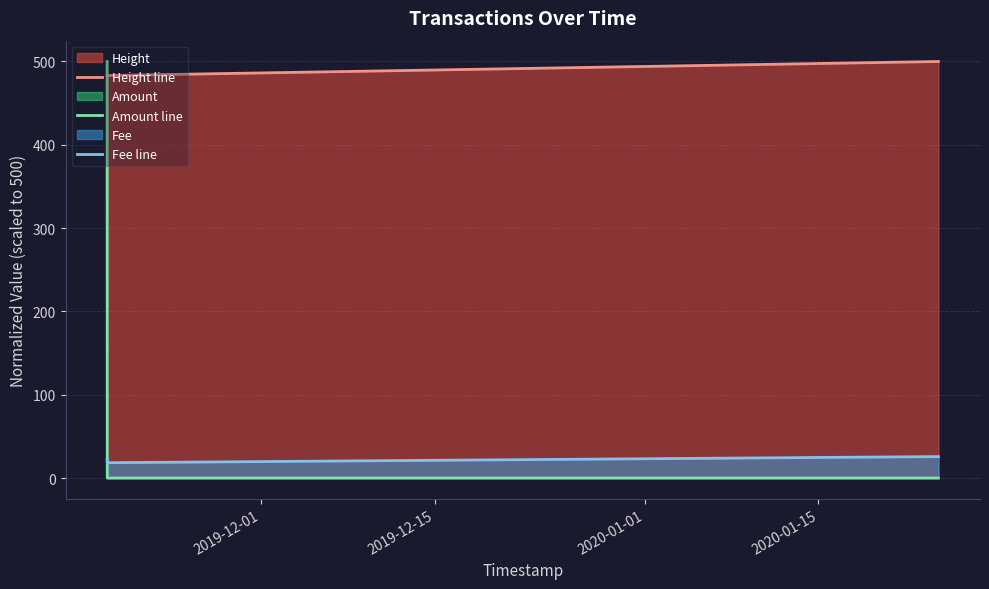

Reading right to left, list all the values displayed in this chart.

Height line: 500.0	483.1	483.1
Amount line: 0.0	0.0	500.0
Fee line: 25.7	18.4	22.1